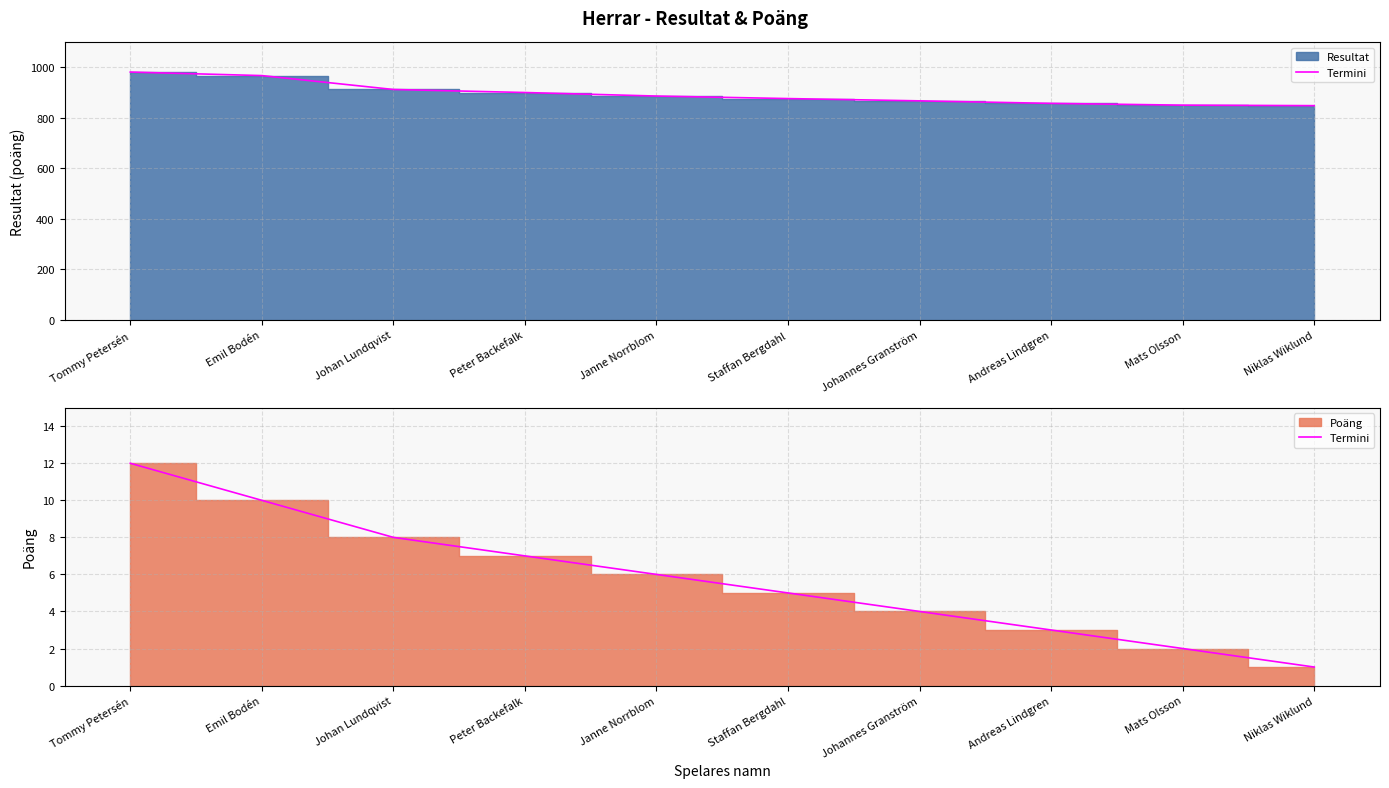

Which category has the lowest value across all series?

Niklas Wiklund